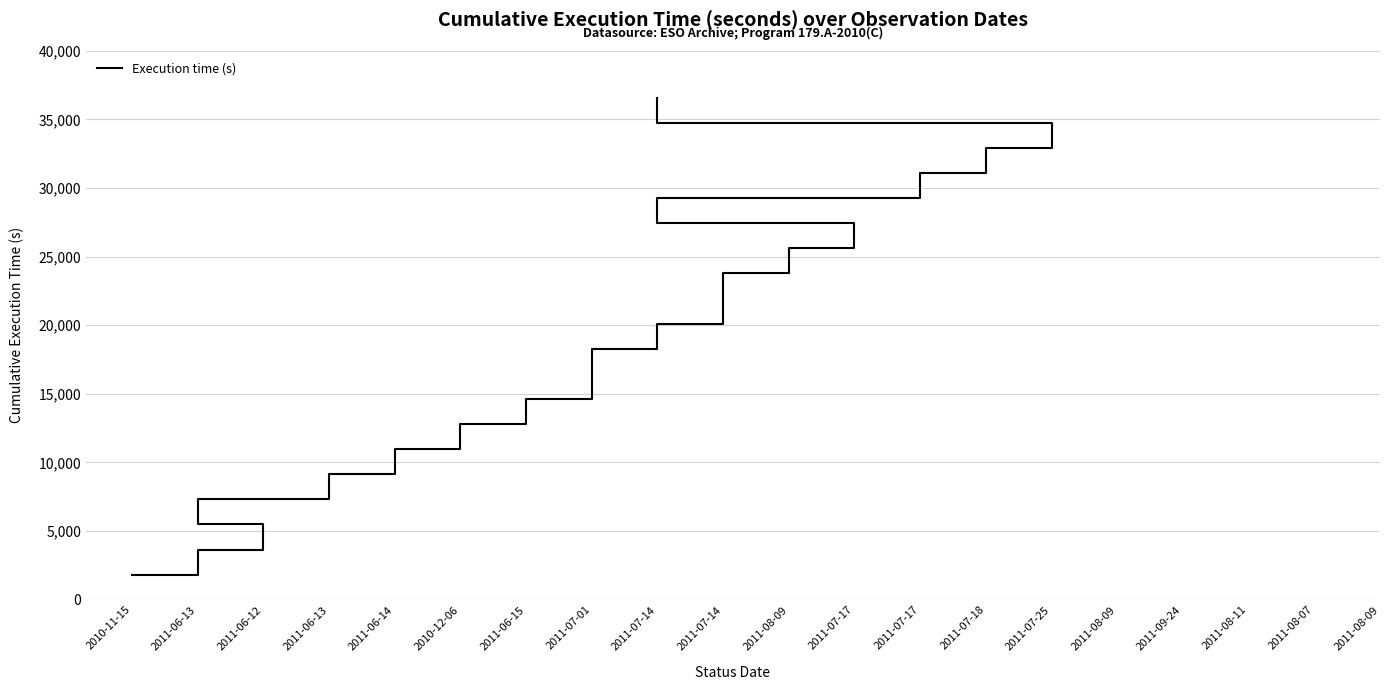

The chart shows a value of 7316 at 2011-06-13. True or false?

True